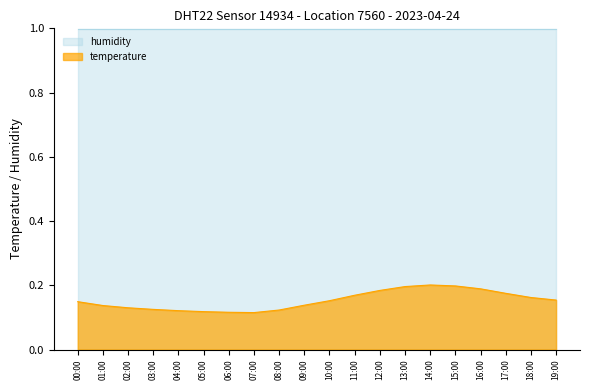

What is the difference between the maximum and minimum values?

0.1